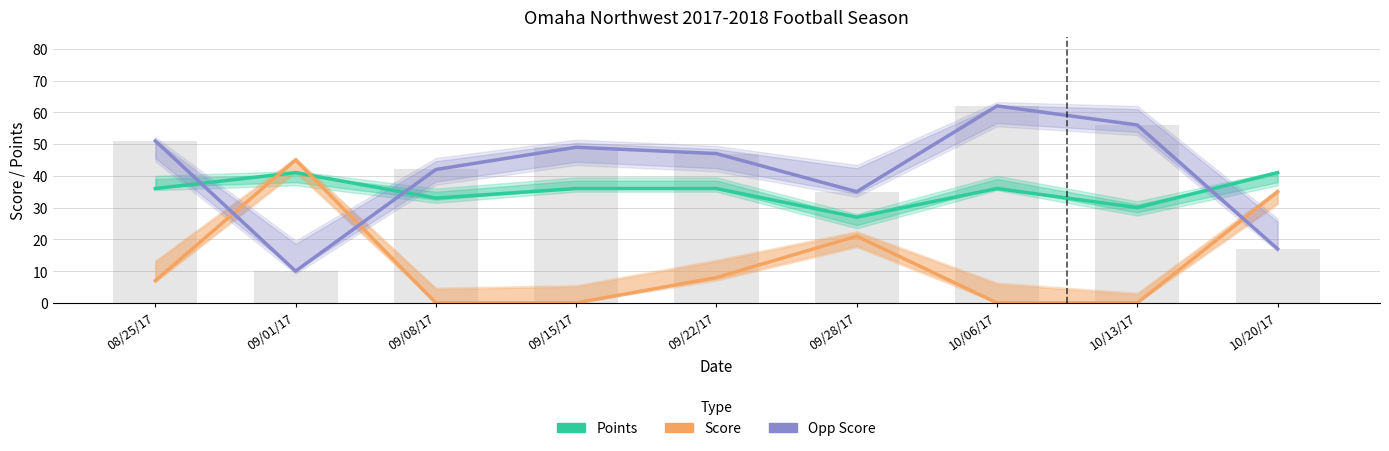

What are all the series names shown in the legend?

Points, Score, Opp Score